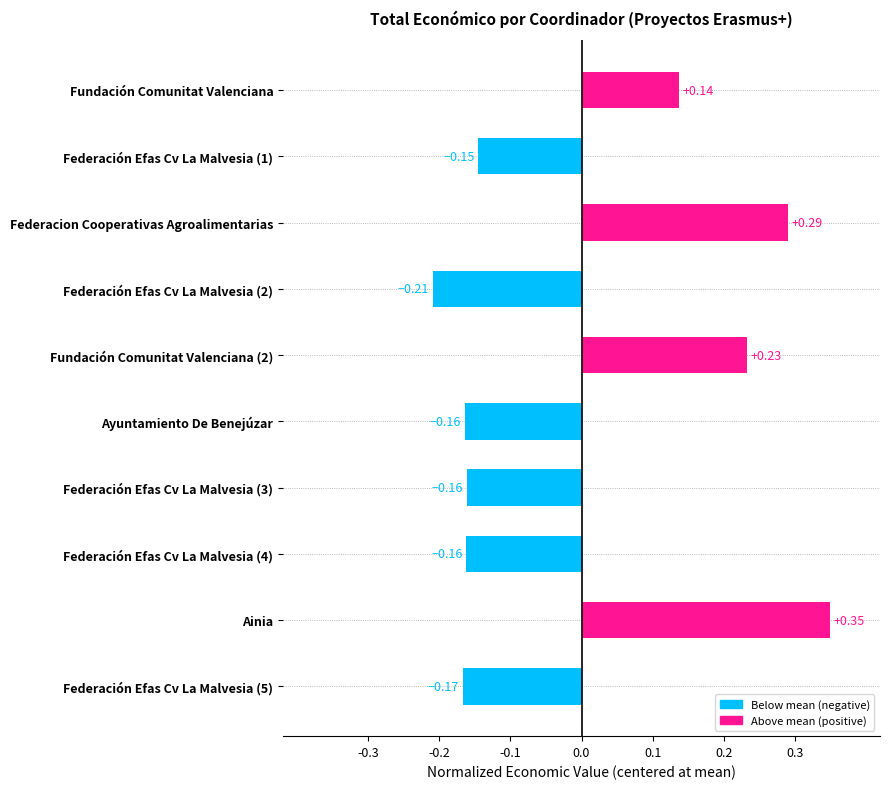

What is the change in value from Fundación Comunitat Valenciana (2) to Ainia?

+0.1